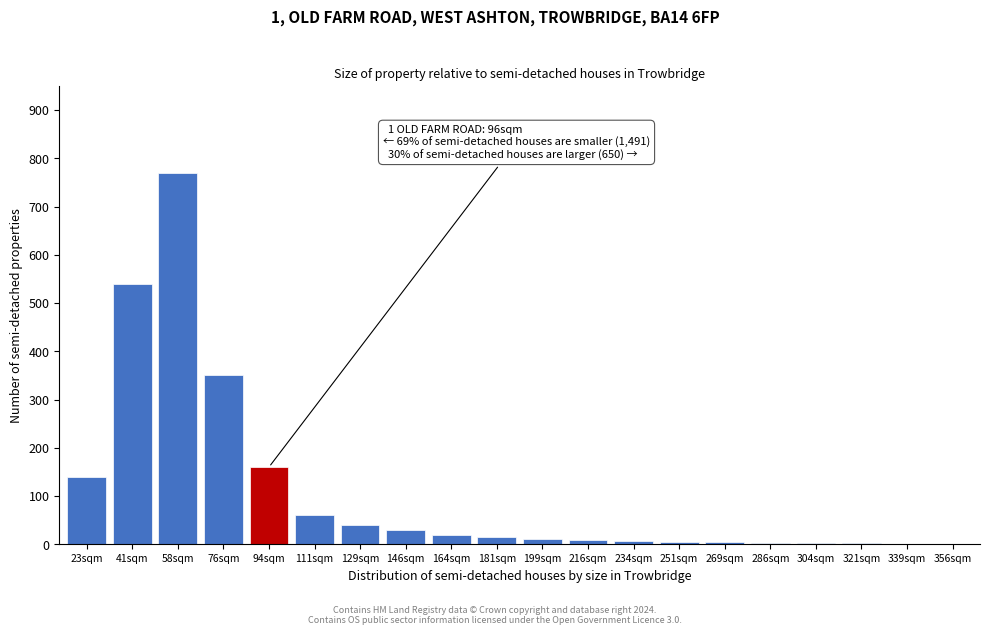

What is the change in value from 76sqm to 129sqm?

-310